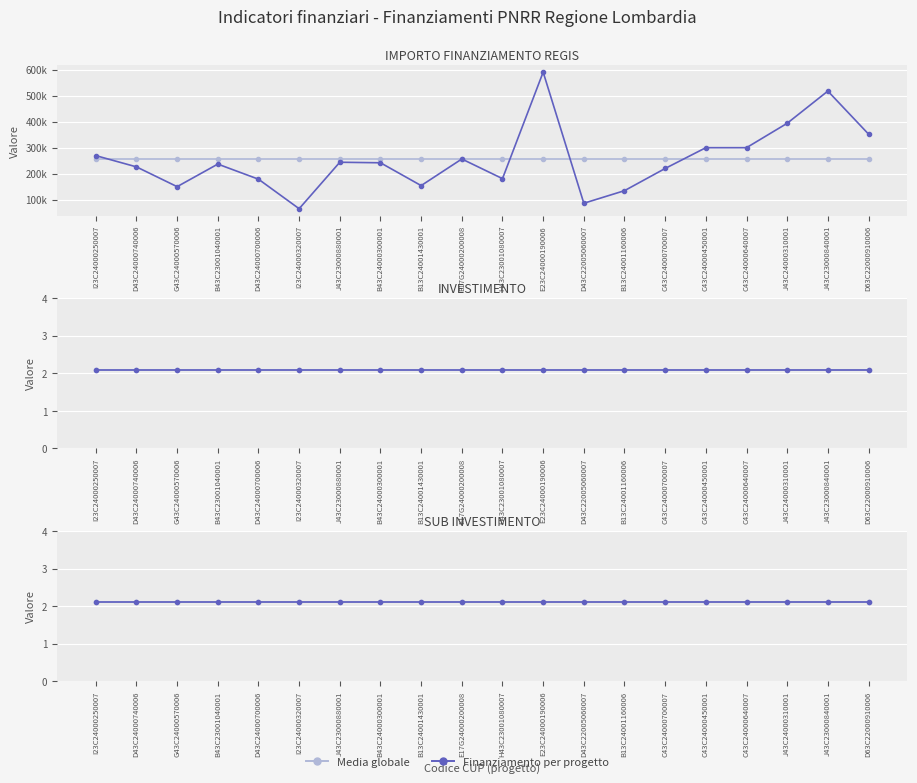

Is the value of INVESTIMENTO at C43C24000700007 greater than the value of Media globale at C43C24000700007?

No